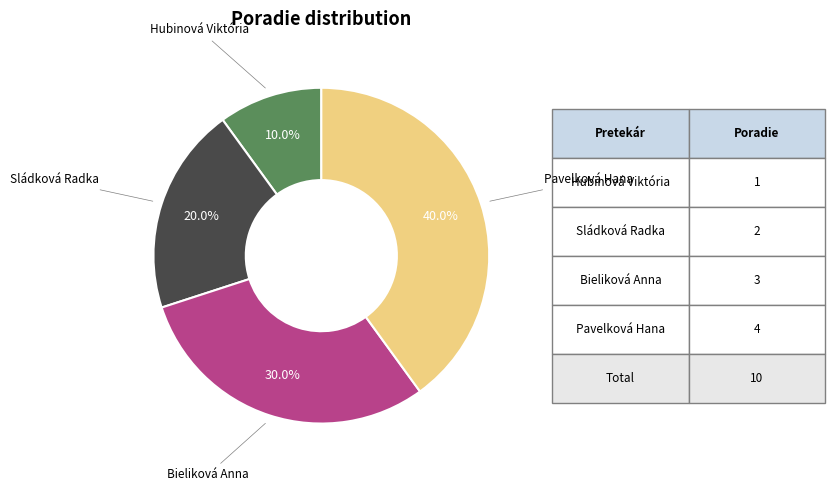

Is there a majority slice in this chart?

No